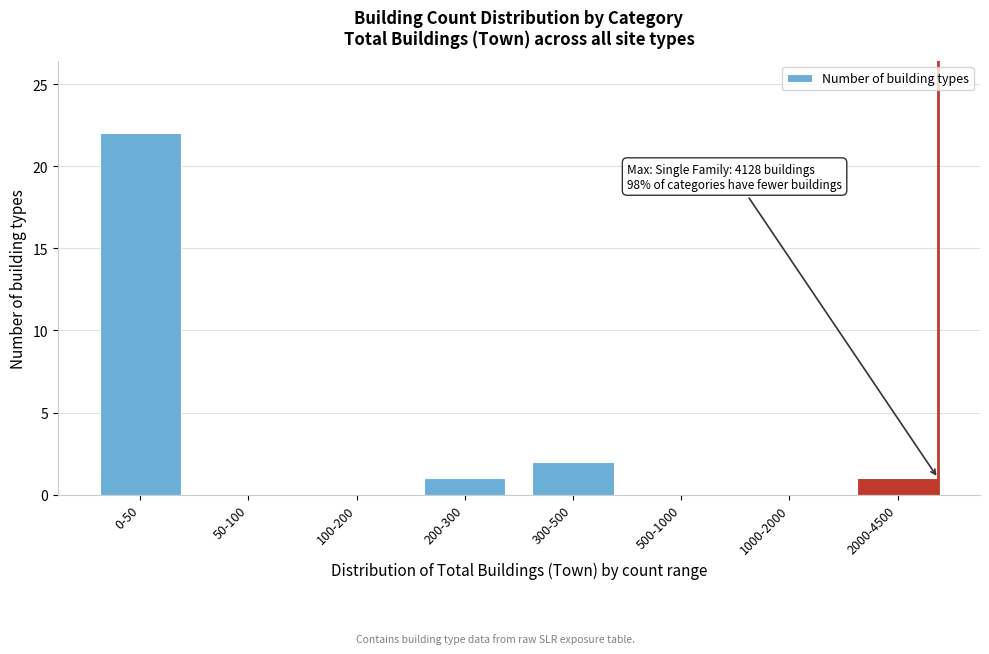

Reading left to right, list all the values displayed in this chart.

0-50=22	50-100=0	100-200=0	200-300=1	300-500=2	500-1000=0	1000-2000=0	2000-4500=1